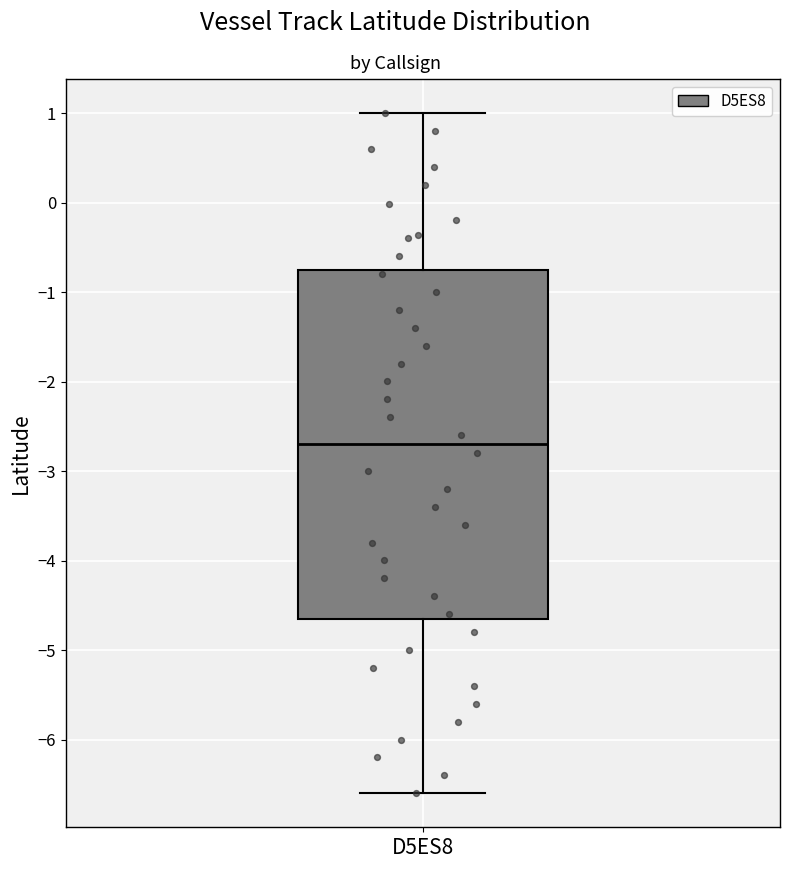

Read this box plot against the y-axis: the position of the median line, the range covered by the box, and the ends of both whiskers. The values are not printed on the chart, so give them approximately, as read against the axis.

median -2.7, box -4.6 to -0.7, whiskers -6.6 to 1.0